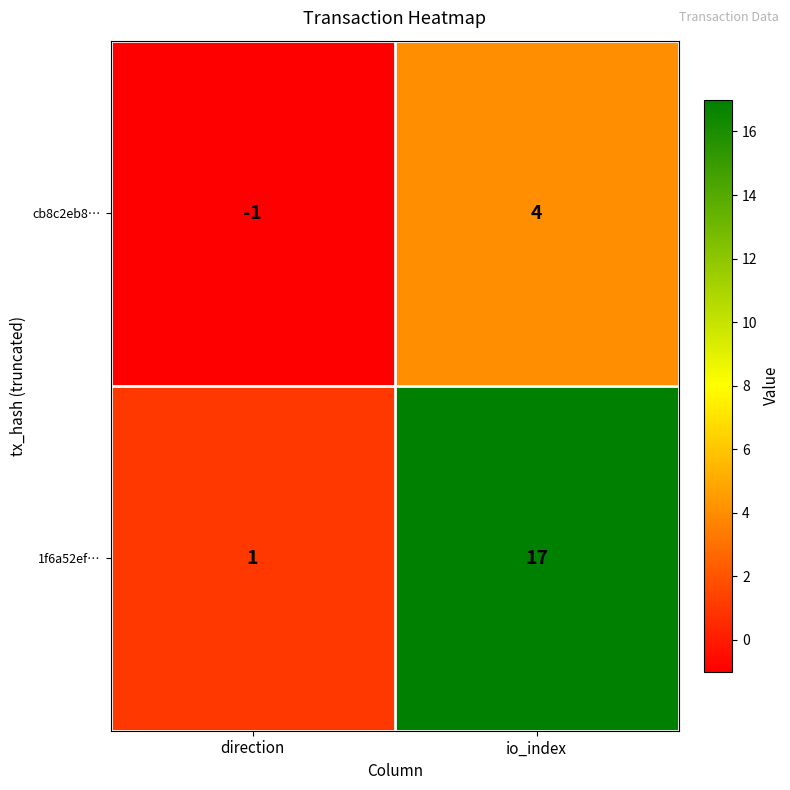

What is the difference between the maximum and minimum values in the cb8c2eb8… series?

5